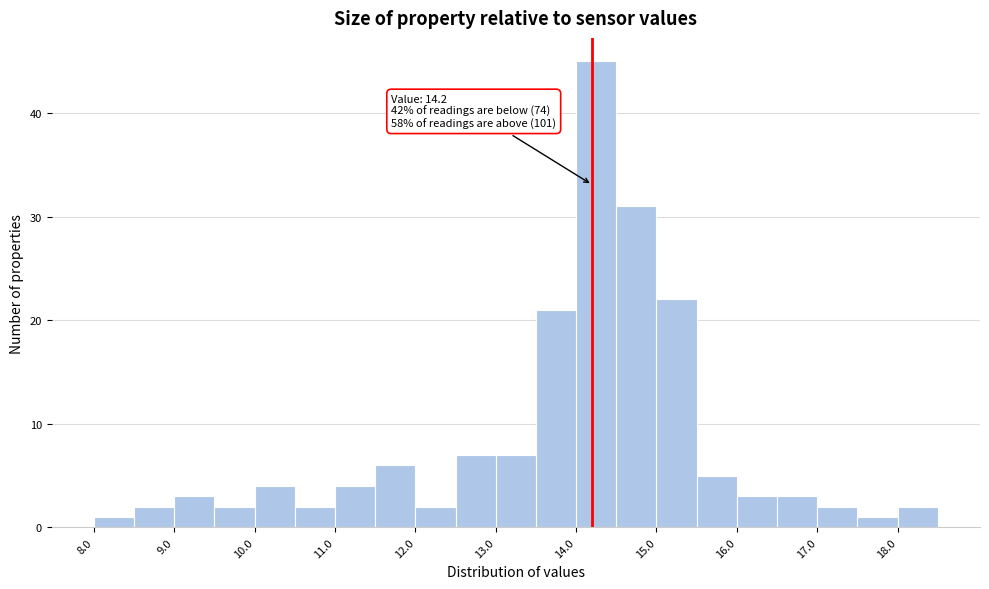

Which range on the x-axis has the tallest bar?

14.0 to 14.5